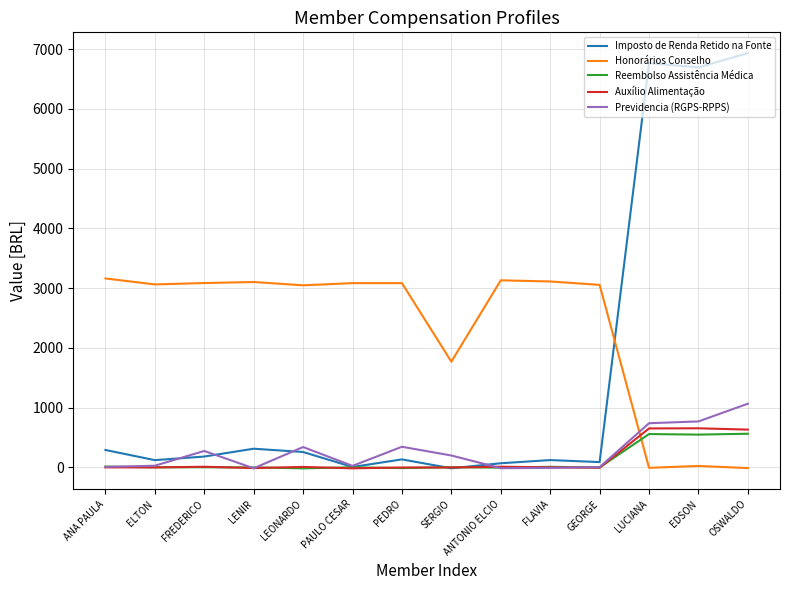

Where is Previdencia (RGPS-RPPS) nearest to the value 524?

PEDRO